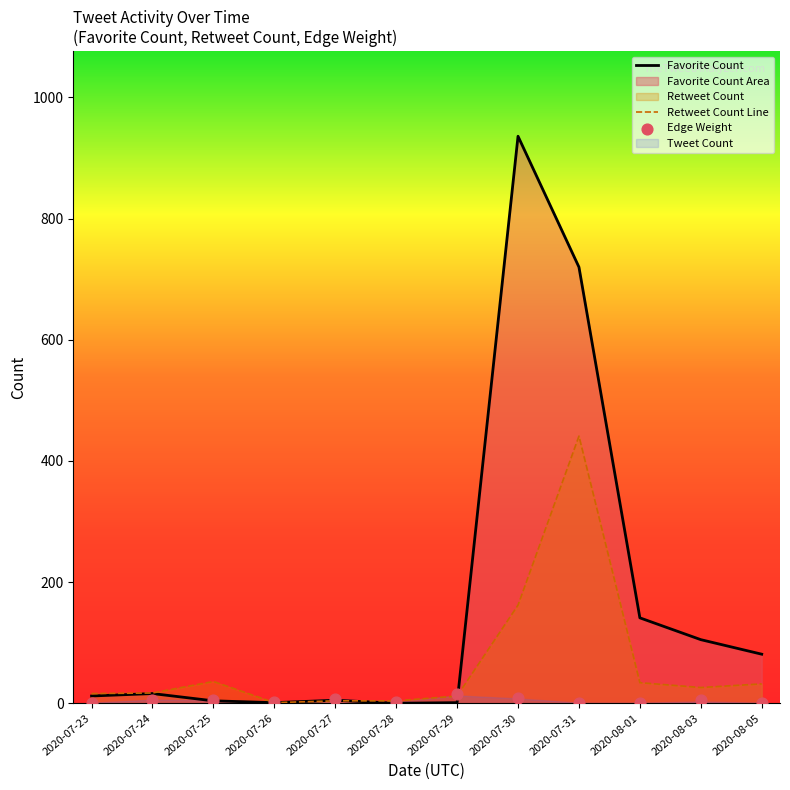

At how many categories does at least one series exceed 9?

9